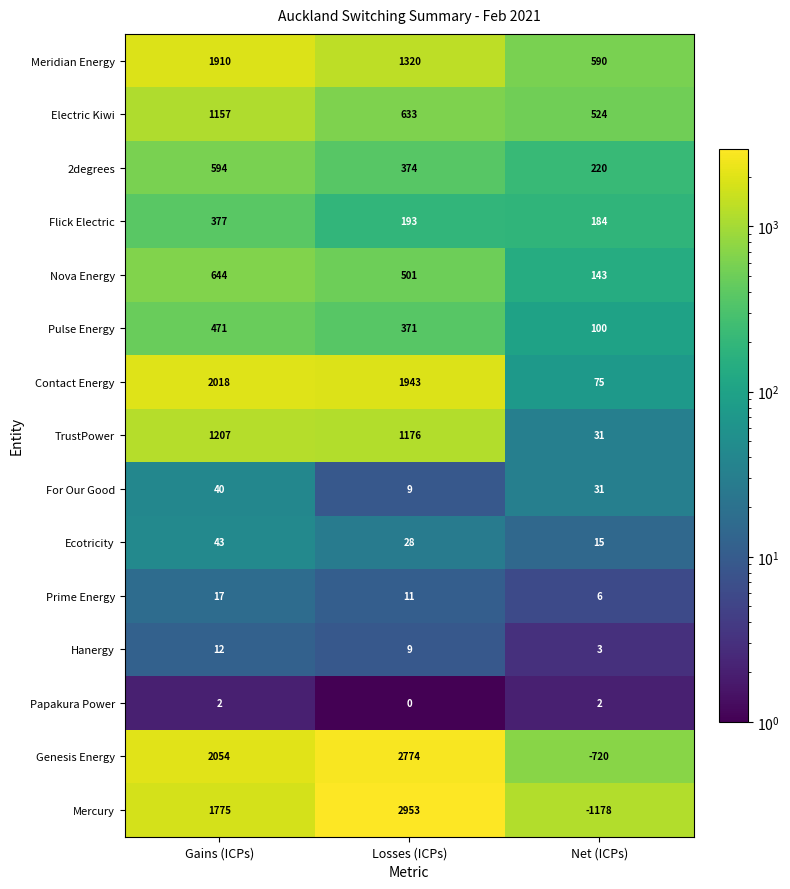

What is the average value of the Genesis Energy series?

1369